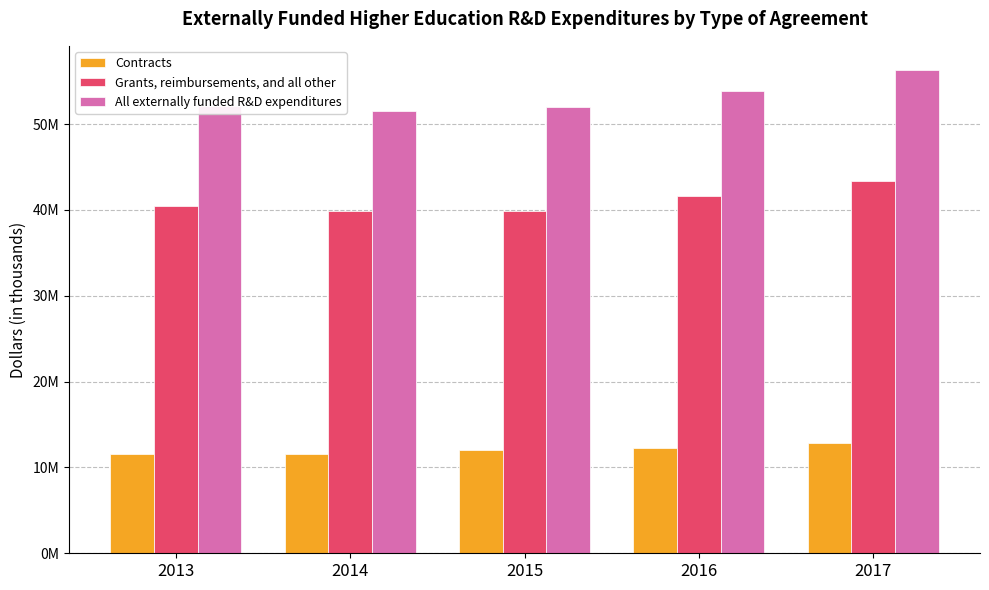

Does the chart contain any negative values?

No